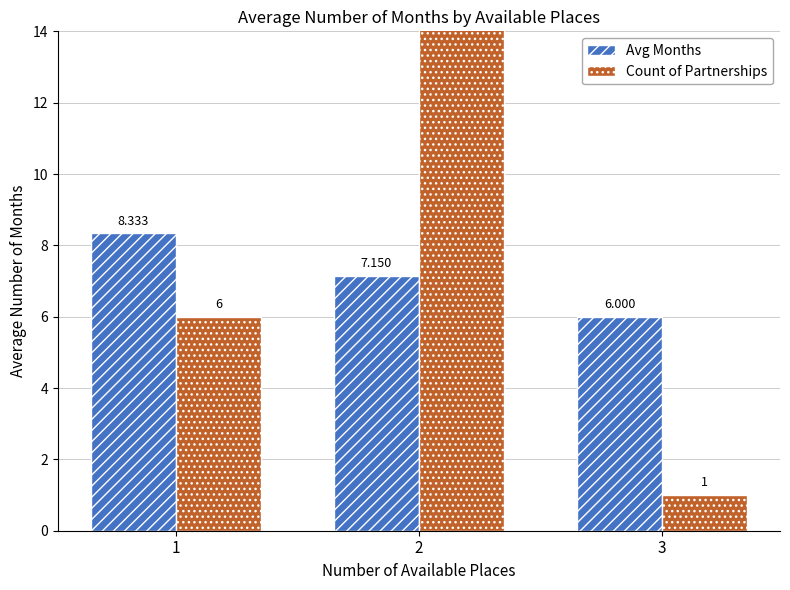

Is it true that Avg Months equals 8.3 at 1?

True